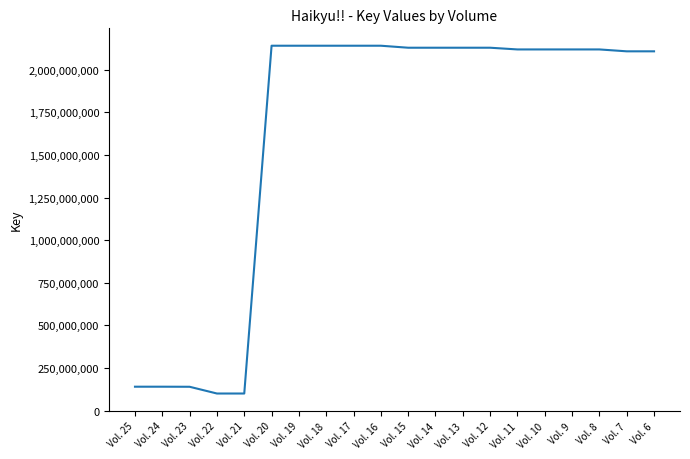

What is the maximum value shown in the chart?

2141429144